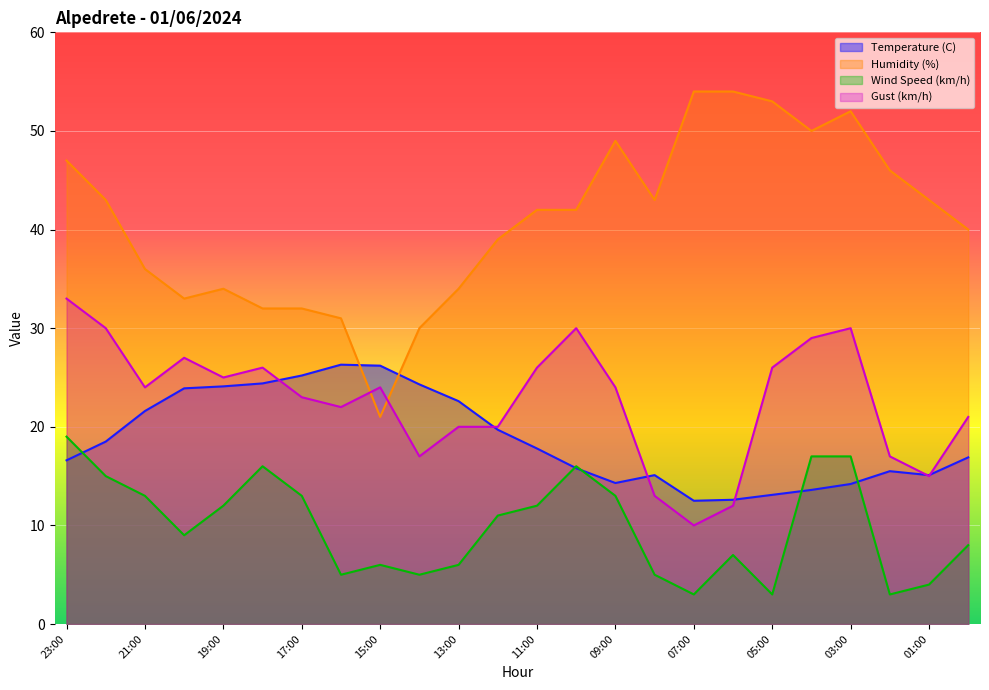

Where is the first local maximum for Wind Speed (km/h)?

18:00